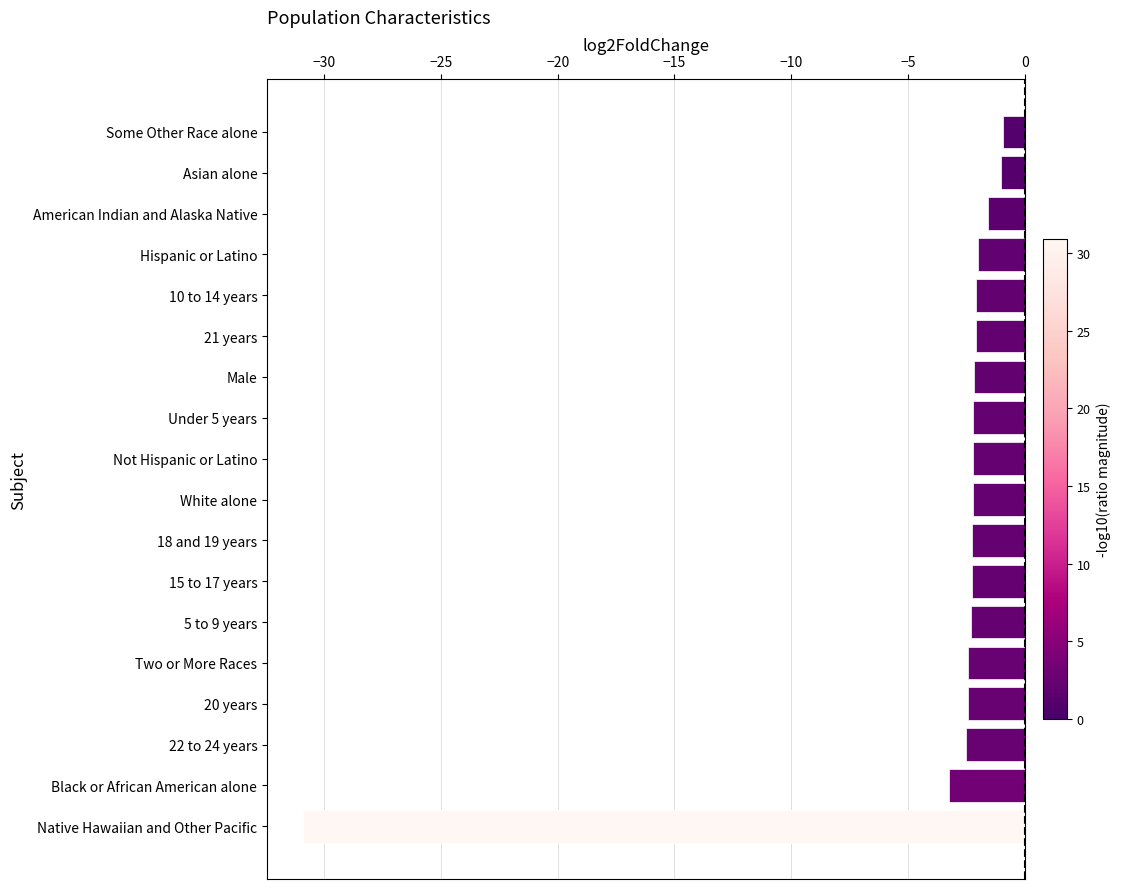

At which category does the chart reach its minimum across all series?

Native Hawaiian and Other Pacific